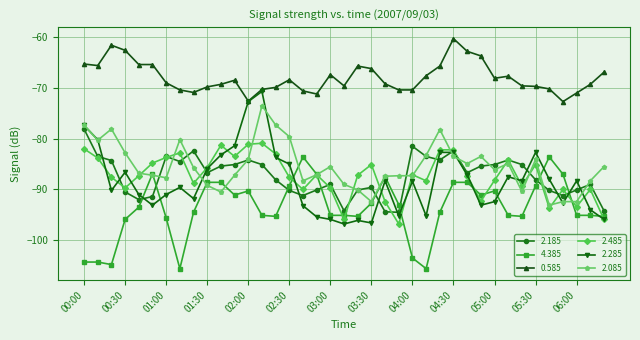

Which series has the largest range (max minus min)?

2.285